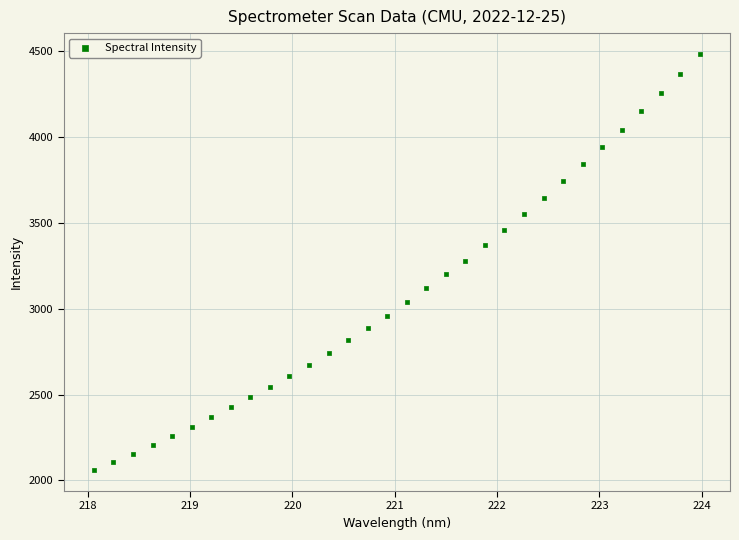

What is the range of X values (max minus min)?

5.9